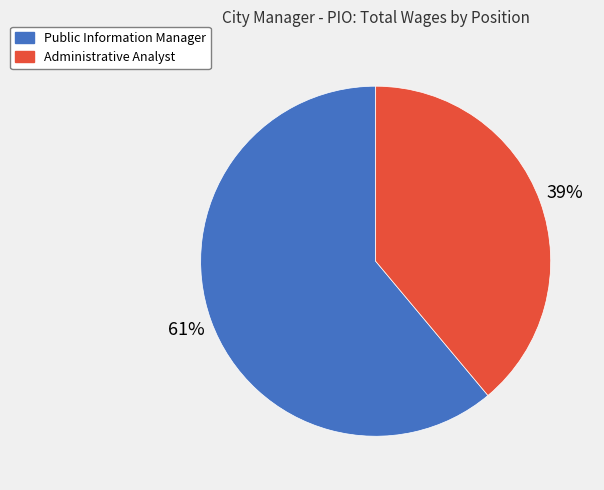

What is the majority slice?

Public Information Manager